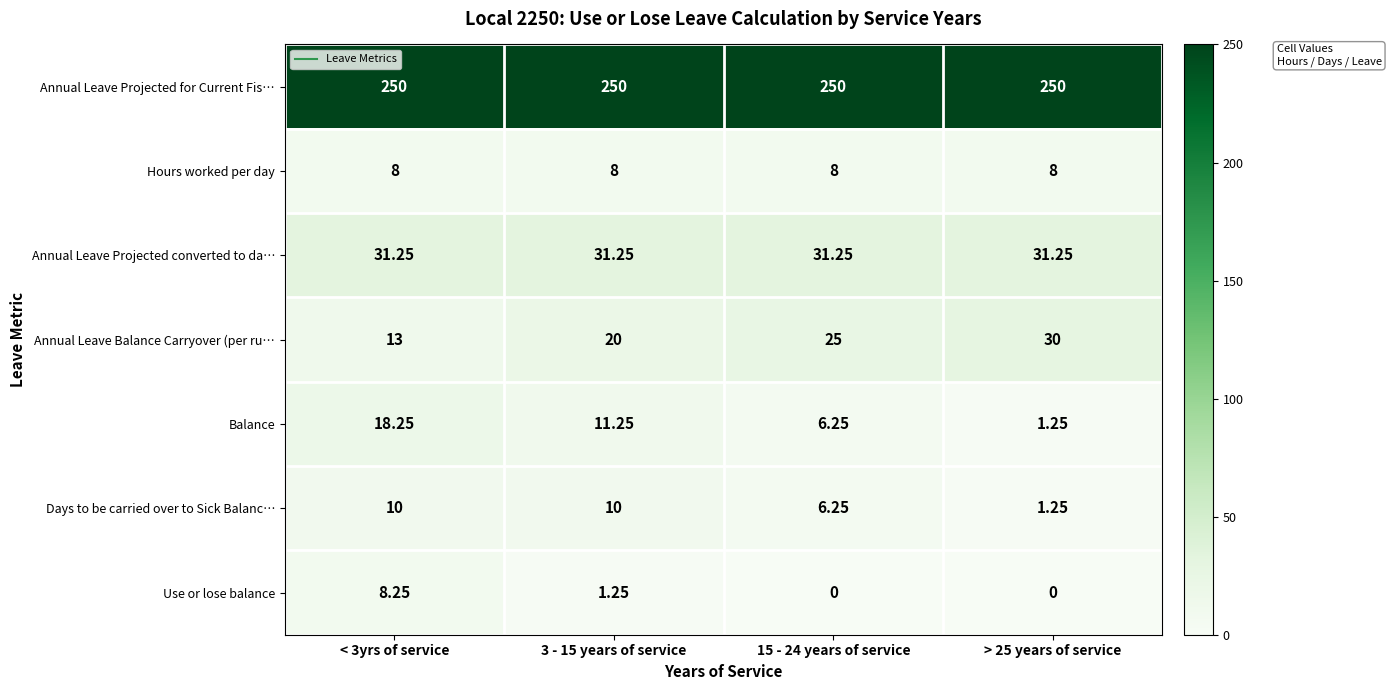

Rank the series at 3 - 15 years of service from lowest to highest value.

Use or lose balance, Hours worked per day, Days to be carried over to Sick Balanc…, Balance, Annual Leave Balance Carryover (per ru…, Annual Leave Projected converted to da…, Annual Leave Projected for Current Fis…